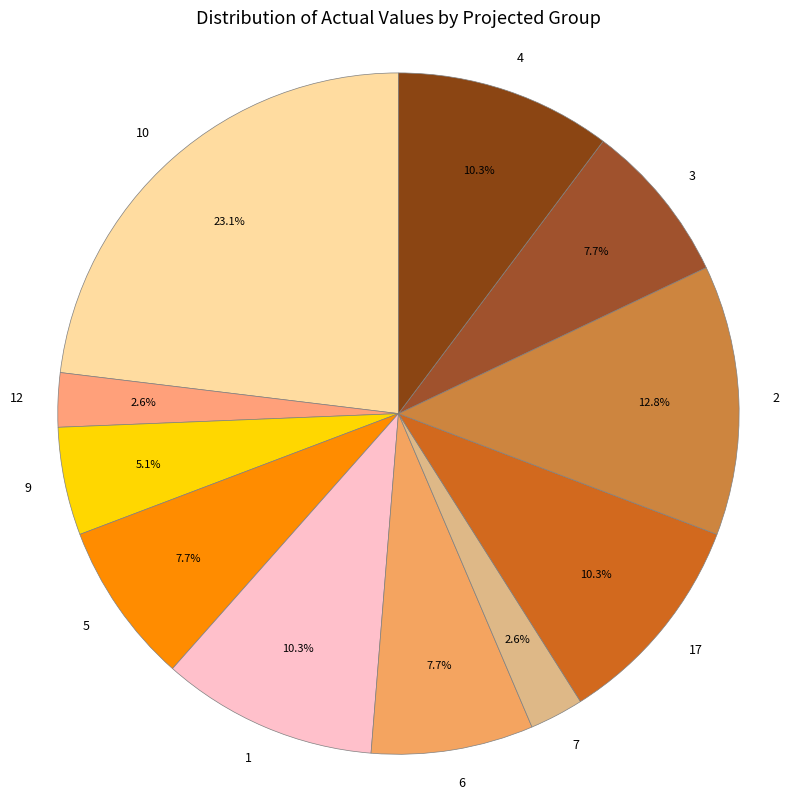

Approximately how many times larger is the value at 17 compared to 5?

1.3